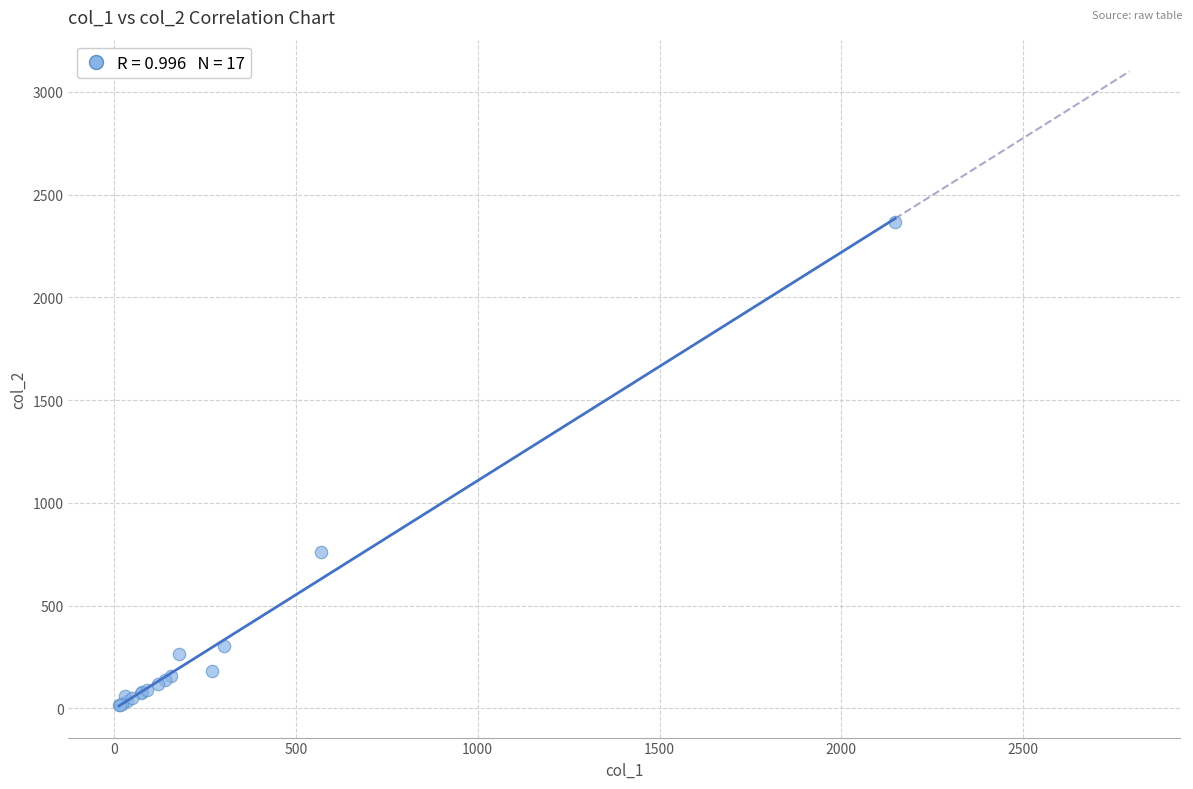

What Y value in the scatter plot is closest to 1191?

760.0